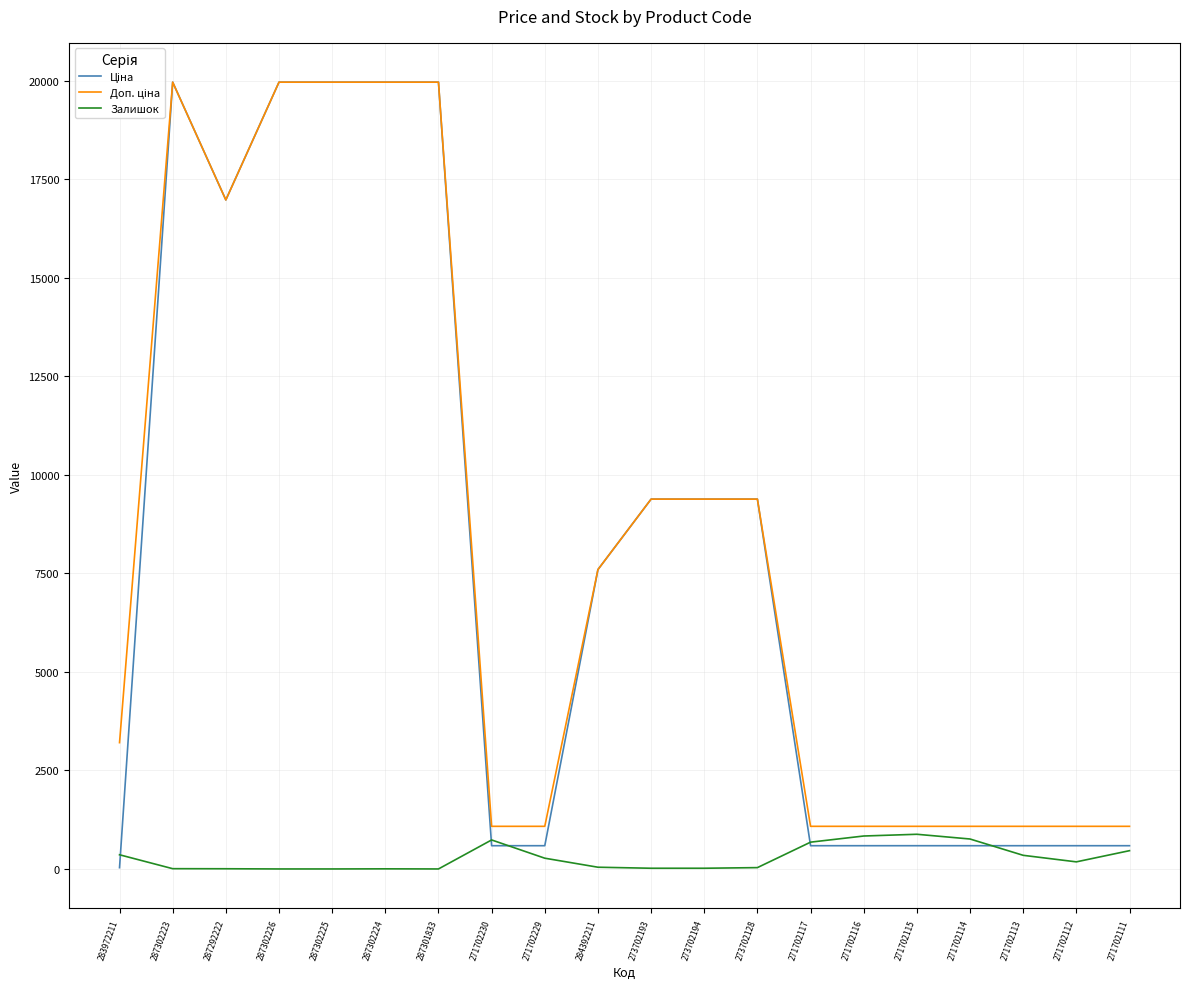

In Залишок, how many points are higher than both neighbors (excluding endpoints)?

3